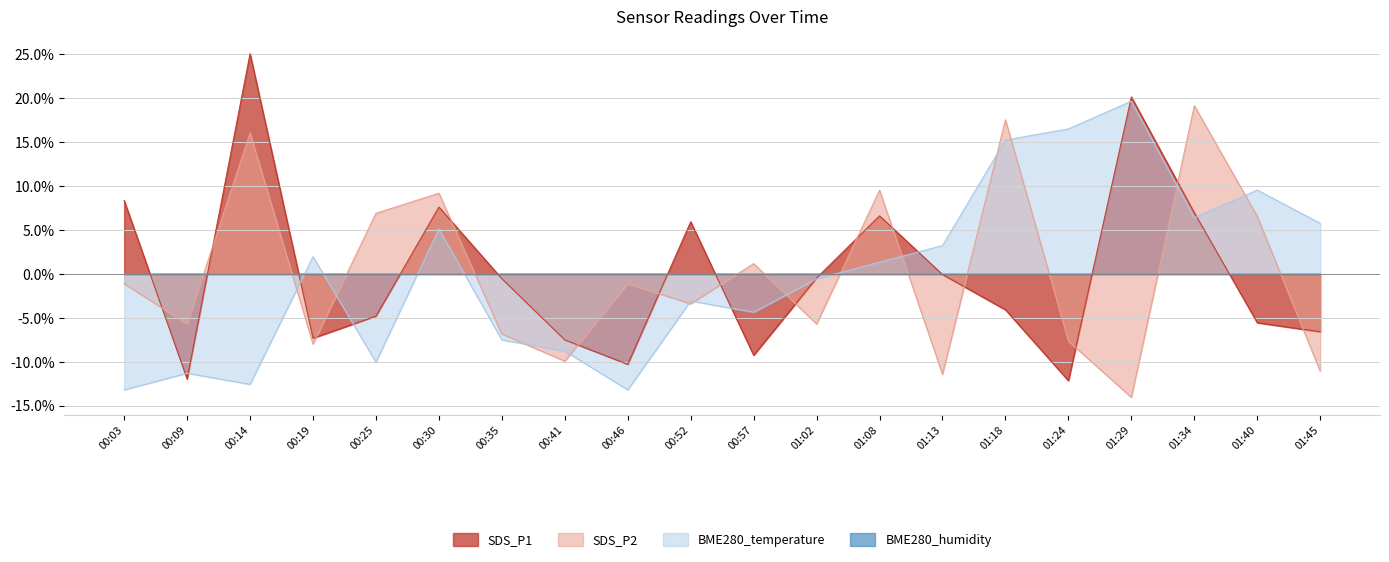

What is the approximate value of SDS_P2 at 00:14?

16.1